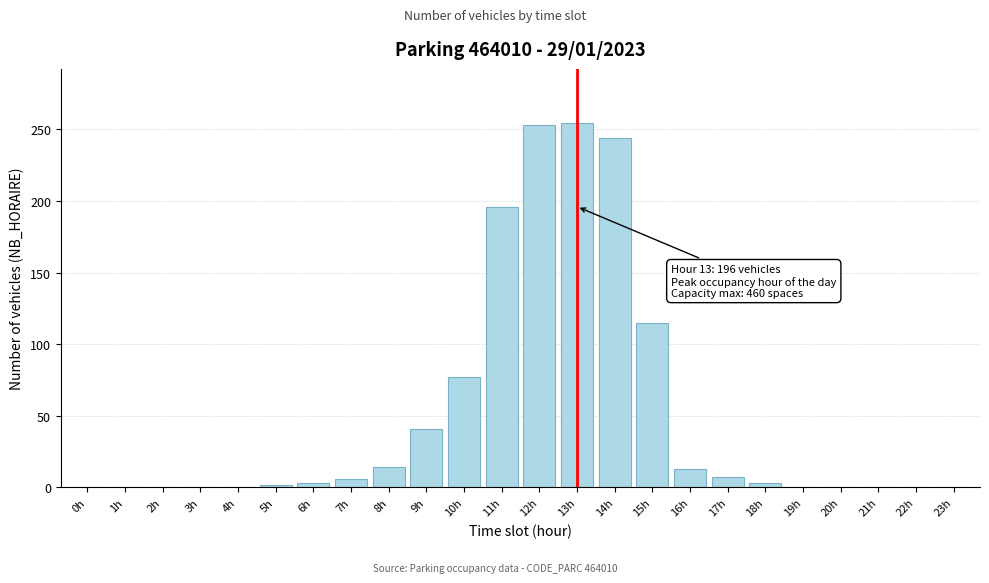

Is it true that the value at 14h is 388?

False